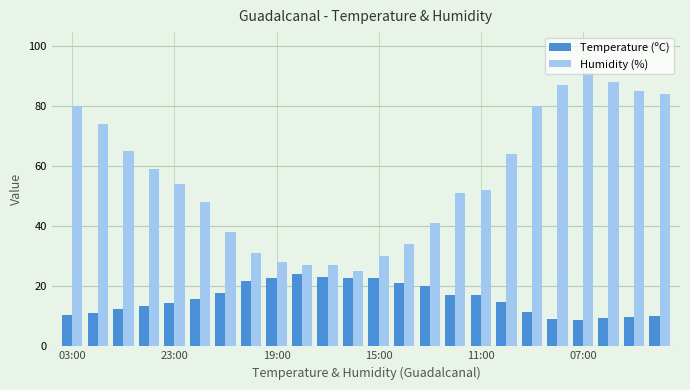

List the series in order of their peak value, highest first.

Humidity (%), Temperature (ºC)